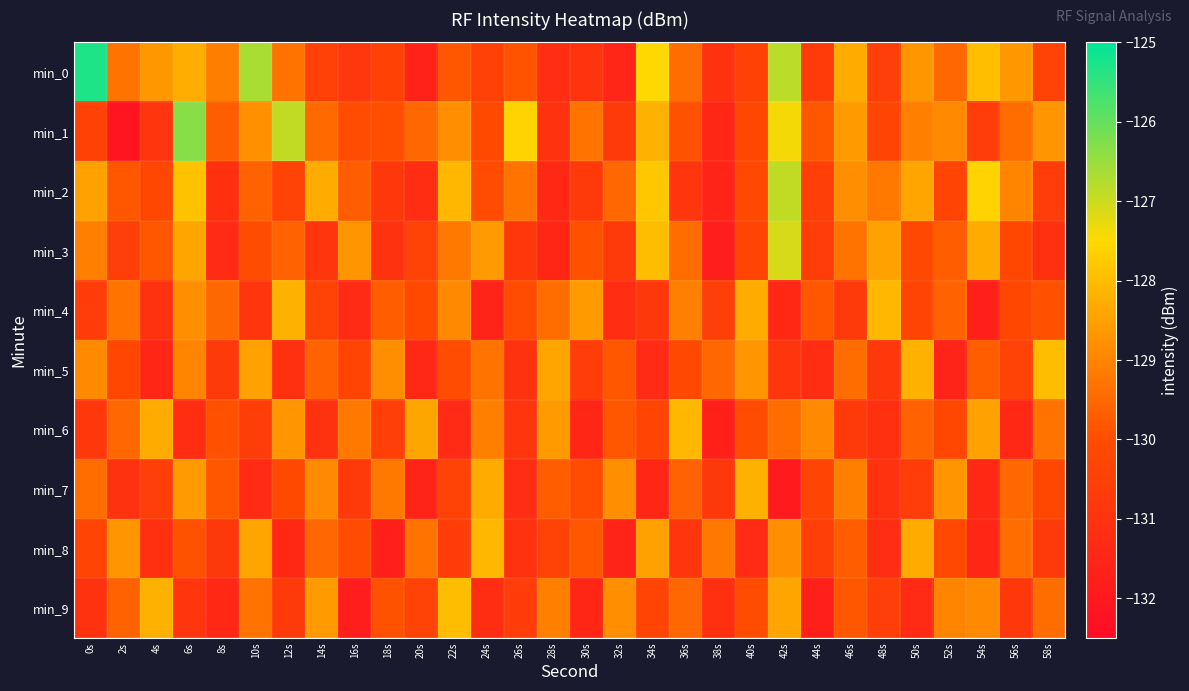

Reading left to right, extract all data points from this chart.

min_0: 0s=-125.3	2s=-129.3	4s=-128.6	6s=-128.3	8s=-129.1	10s=-126.7	12s=-129.3	14s=-130.5	16s=-130.8	18s=-130.4	20s=-131.6	22s=-129.8	24s=-130.5	26s=-129.9	28s=-131.2	30s=-130.9	32s=-131.5	34s=-127.5	36s=-129.4	38s=-131.0	40s=-130.4	42s=-126.8	44s=-130.6	46s=-128.3	48s=-130.6	50s=-128.7	52s=-129.5	54s=-128.0	56s=-128.7	58s=-130.4
min_1: 0s=-130.4	2s=-132.1	4s=-130.9	6s=-126.3	8s=-129.7	10s=-128.8	12s=-126.9	14s=-129.5	16s=-130.0	18s=-130.0	20s=-129.5	22s=-128.8	24s=-130.1	26s=-127.6	28s=-131.0	30s=-129.3	32s=-130.7	34s=-128.2	36s=-129.9	38s=-131.5	40s=-130.2	42s=-127.4	44s=-129.8	46s=-128.6	48s=-130.3	50s=-129.1	52s=-128.9	54s=-130.6	56s=-129.4	58s=-128.7
min_2: 0s=-128.5	2s=-129.8	4s=-130.2	6s=-127.9	8s=-131.1	10s=-129.6	12s=-130.4	14s=-128.3	16s=-129.7	18s=-130.8	20s=-131.2	22s=-128.1	24s=-130.0	26s=-129.3	28s=-131.4	30s=-130.7	32s=-129.5	34s=-127.8	36s=-130.9	38s=-131.6	40s=-130.1	42s=-126.9	44s=-130.5	46s=-128.8	48s=-129.2	50s=-128.4	52s=-130.3	54s=-127.6	56s=-129.0	58s=-130.6
min_3: 0s=-129.1	2s=-130.5	4s=-129.8	6s=-128.4	8s=-131.3	10s=-130.0	12s=-129.6	14s=-130.9	16s=-128.7	18s=-131.0	20s=-130.4	22s=-129.2	24s=-128.6	26s=-130.8	28s=-131.5	30s=-129.9	32s=-130.7	34s=-128.0	36s=-129.4	38s=-131.8	40s=-130.3	42s=-127.1	44s=-130.6	46s=-129.3	48s=-128.5	50s=-130.1	52s=-129.7	54s=-128.3	56s=-130.2	58s=-131.1
min_4: 0s=-130.6	2s=-129.3	4s=-131.0	6s=-128.8	8s=-129.5	10s=-130.9	12s=-128.2	14s=-130.4	16s=-131.3	18s=-129.7	20s=-130.1	22s=-128.9	24s=-131.6	26s=-130.0	28s=-129.4	30s=-128.6	32s=-131.2	34s=-130.8	36s=-129.1	38s=-130.5	40s=-128.3	42s=-131.4	44s=-129.8	46s=-130.7	48s=-128.1	50s=-130.3	52s=-129.6	54s=-131.7	56s=-130.2	58s=-129.9
min_5: 0s=-128.9	2s=-130.2	4s=-131.5	6s=-129.0	8s=-130.7	10s=-128.5	12s=-131.1	14s=-129.6	16s=-130.3	18s=-128.8	20s=-131.4	22s=-130.0	24s=-129.3	26s=-131.0	28s=-128.4	30s=-130.6	32s=-129.8	34s=-131.3	36s=-130.1	38s=-129.5	40s=-128.7	42s=-130.9	44s=-131.2	46s=-129.4	48s=-130.8	50s=-128.2	52s=-131.6	54s=-129.7	56s=-130.4	58s=-128.0
min_6: 0s=-130.8	2s=-129.5	4s=-128.3	6s=-131.2	8s=-129.9	10s=-130.6	12s=-128.7	14s=-131.0	16s=-129.2	18s=-130.5	20s=-128.4	22s=-131.3	24s=-129.1	26s=-130.9	28s=-128.6	30s=-131.5	32s=-129.8	34s=-130.3	36s=-128.1	38s=-131.7	40s=-130.0	42s=-129.4	44s=-128.9	46s=-130.7	48s=-131.1	50s=-129.6	52s=-130.2	54s=-128.5	56s=-131.4	58s=-129.3
min_7: 0s=-129.4	2s=-131.0	4s=-130.5	6s=-128.6	8s=-129.8	10s=-131.3	12s=-130.1	14s=-128.9	16s=-130.7	18s=-129.2	20s=-131.6	22s=-130.4	24s=-128.3	26s=-131.2	28s=-129.7	30s=-130.0	32s=-128.8	34s=-131.5	36s=-129.6	38s=-130.8	40s=-128.2	42s=-131.9	44s=-130.3	46s=-129.1	48s=-131.0	50s=-130.6	52s=-128.7	54s=-131.4	56s=-129.5	58s=-130.2
min_8: 0s=-130.3	2s=-128.7	4s=-131.1	6s=-129.9	8s=-130.8	10s=-128.4	12s=-131.4	14s=-129.5	16s=-130.0	18s=-131.7	20s=-129.3	22s=-130.6	24s=-128.1	26s=-131.0	28s=-130.4	30s=-129.8	32s=-131.6	34s=-128.5	36s=-130.9	38s=-129.2	40s=-131.3	42s=-128.8	44s=-130.5	46s=-129.7	48s=-131.2	50s=-128.3	52s=-130.1	54s=-131.5	56s=-129.4	58s=-130.7
min_9: 0s=-131.0	2s=-129.6	4s=-128.2	6s=-130.9	8s=-131.4	10s=-129.3	12s=-130.7	14s=-128.6	16s=-131.8	18s=-129.9	20s=-130.4	22s=-128.0	24s=-131.2	26s=-130.6	28s=-129.1	30s=-131.5	32s=-128.8	34s=-130.3	36s=-129.5	38s=-131.1	40s=-130.0	42s=-128.4	44s=-131.7	46s=-129.8	48s=-130.5	50s=-131.3	52s=-129.0	54s=-128.9	56s=-130.8	58s=-129.4